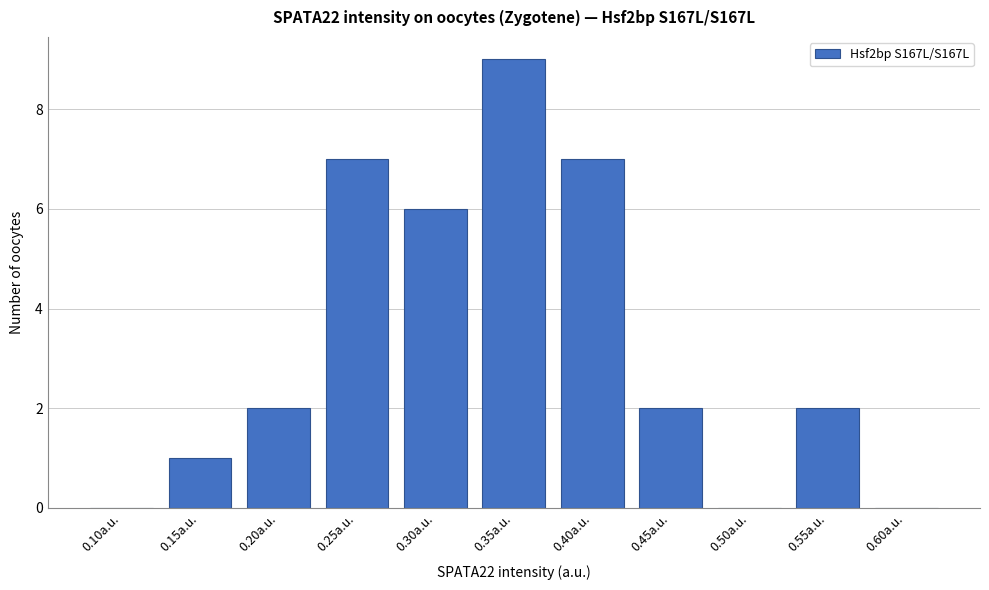

Reading right to left, extract all data points from this chart.

0.60a.u.=0	0.55a.u.=2	0.50a.u.=0	0.45a.u.=2	0.40a.u.=7	0.35a.u.=9	0.30a.u.=6	0.25a.u.=7	0.20a.u.=2	0.15a.u.=1	0.10a.u.=0